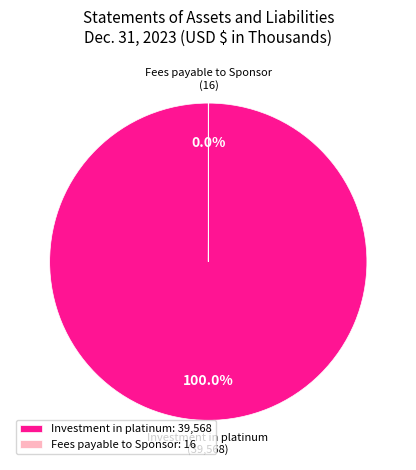

Does any single category account for the majority?

Yes